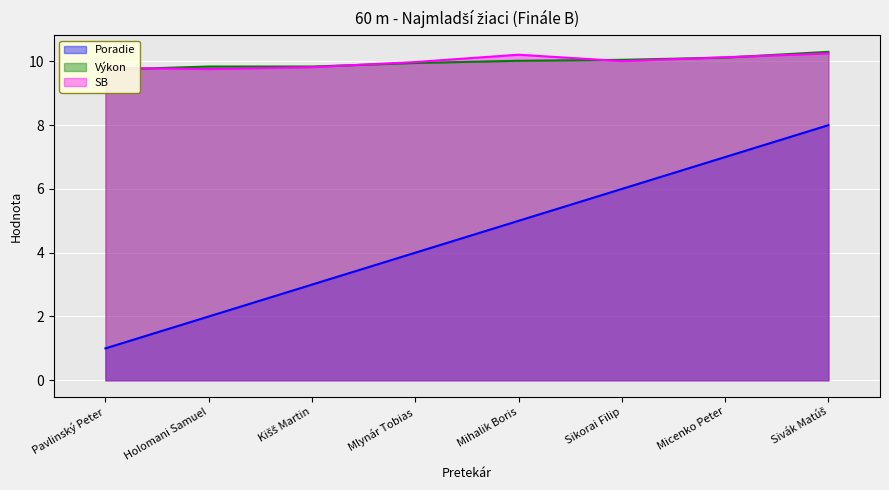

List the labels in order of Poradie value, smallest first.

Pavlinský Peter, Holomani Samuel, Kišš Martin, Mlynár Tobias, Mihalik Boris, Sikorai Filip, Micenko Peter, Sivák Matúš